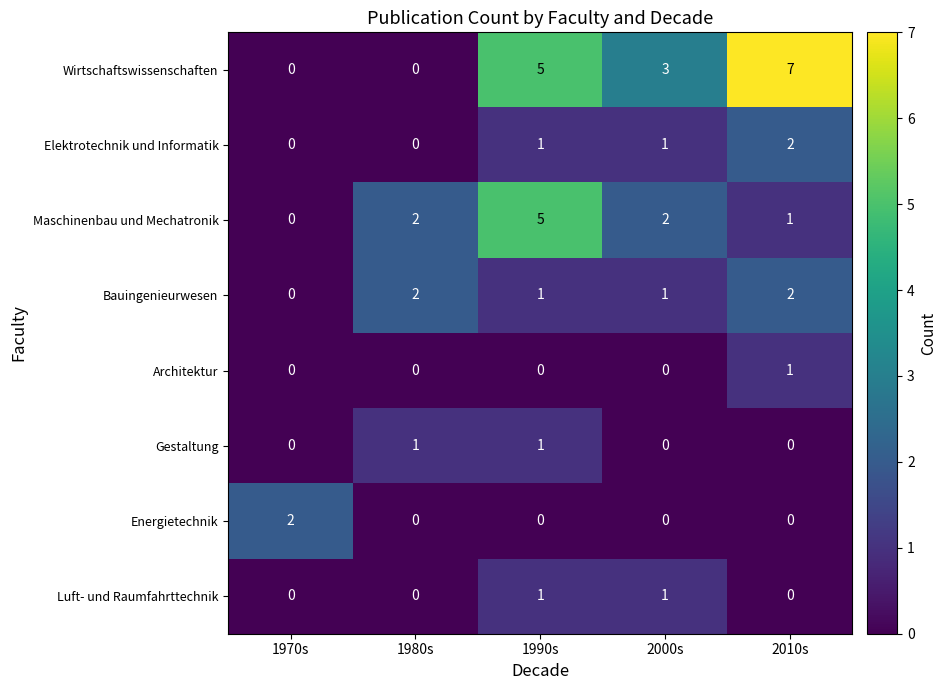

The Luft- und Raumfahrttechnik series shows 0 at 1980s. True or false?

True